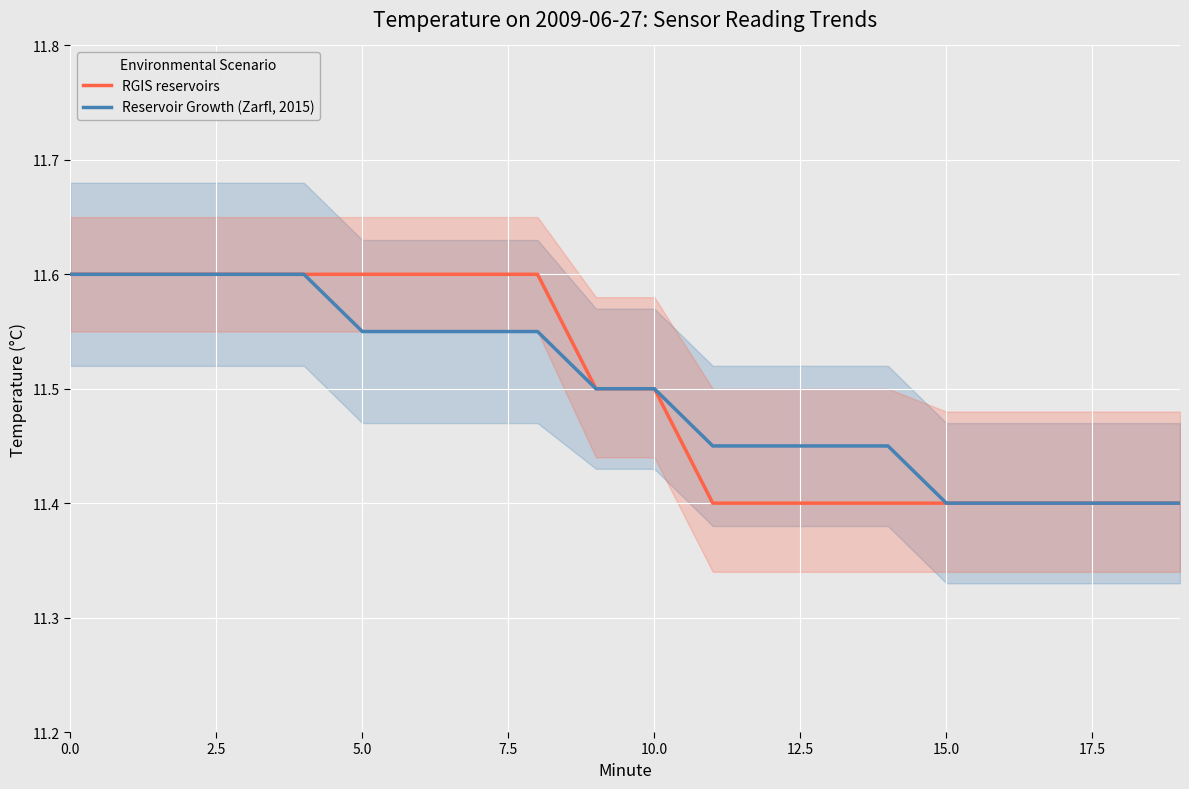

How many lines are shown in the chart?

2